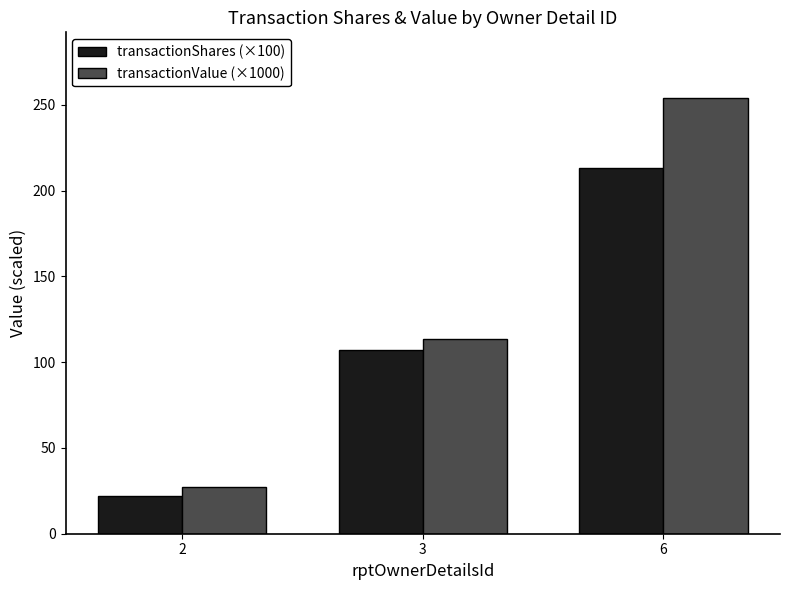

List the series in order of their overall mean, lowest first.

transactionShares (×100), transactionValue (×1000)